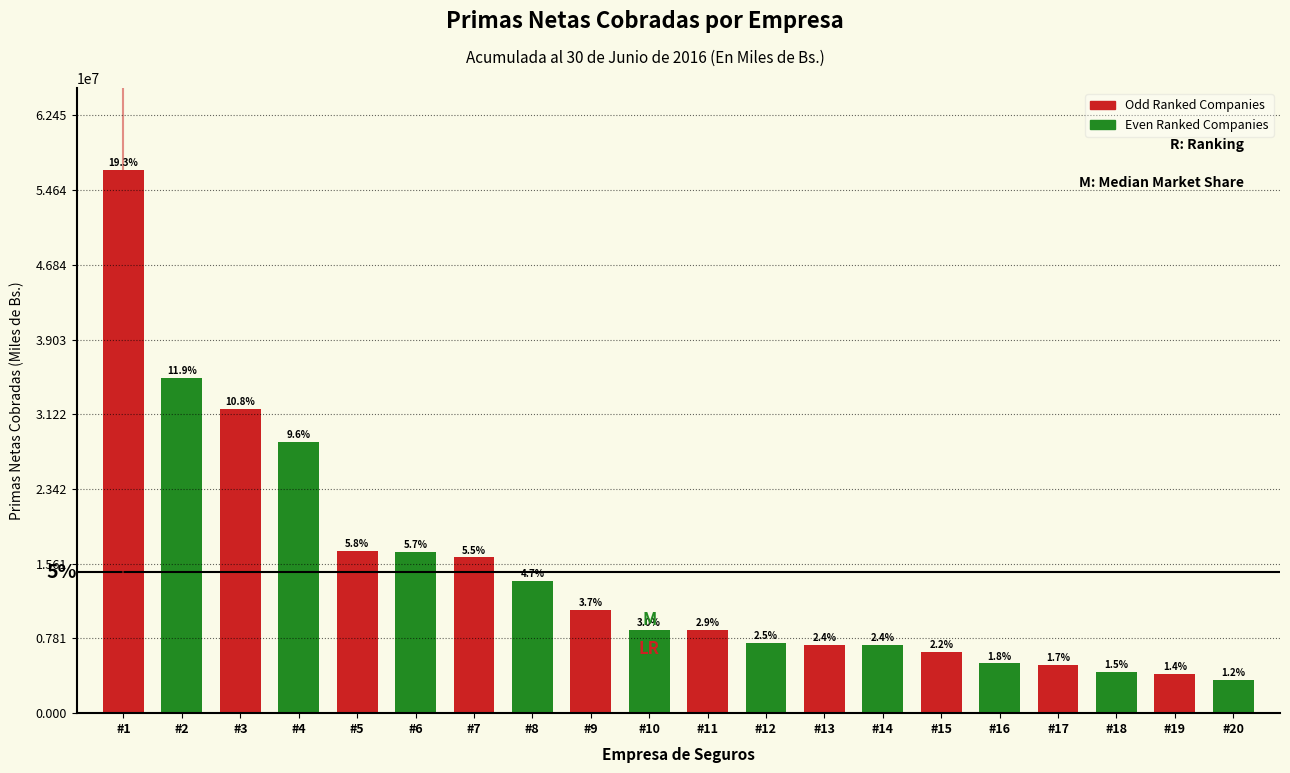

How many bars are there in total?

20